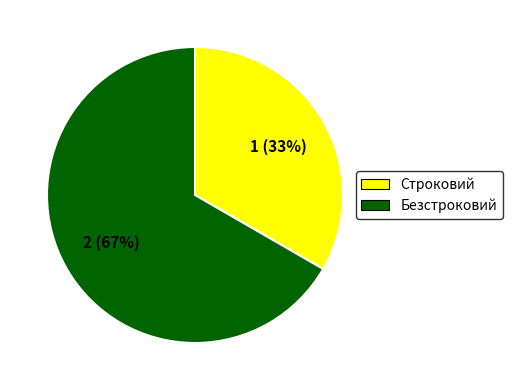

What is the ratio of the value at Безстроковий to the value at Строковий?

2.0